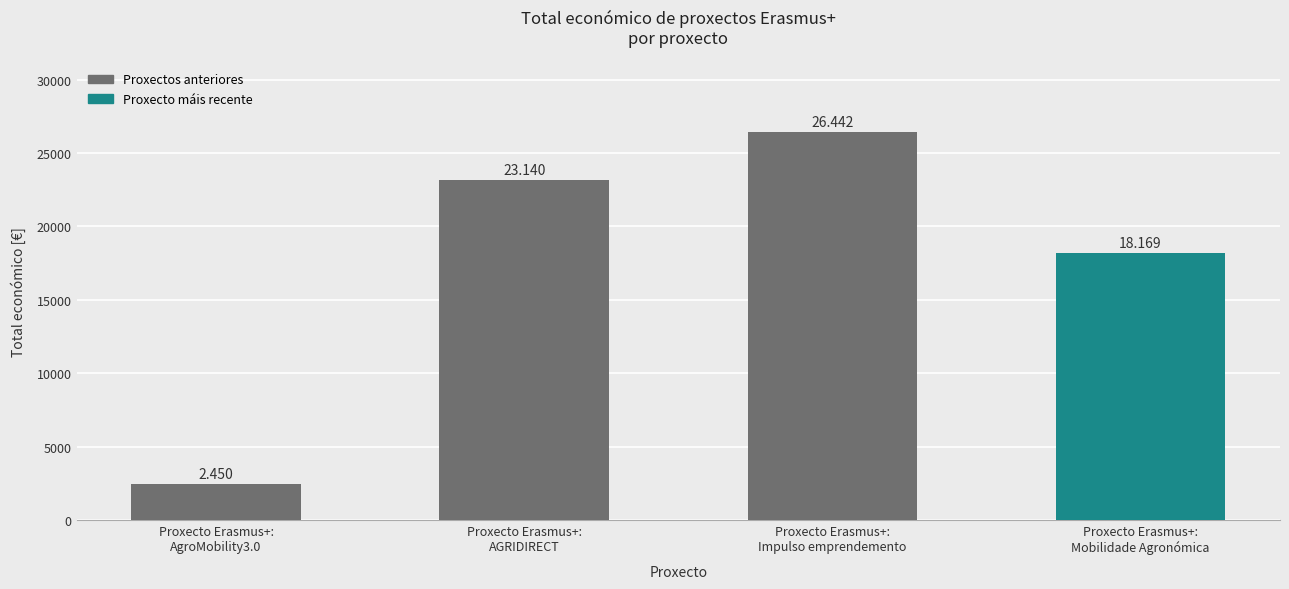

Is it true that the value at Proxecto Erasmus+:
AGRIDIRECT is 33001?

False